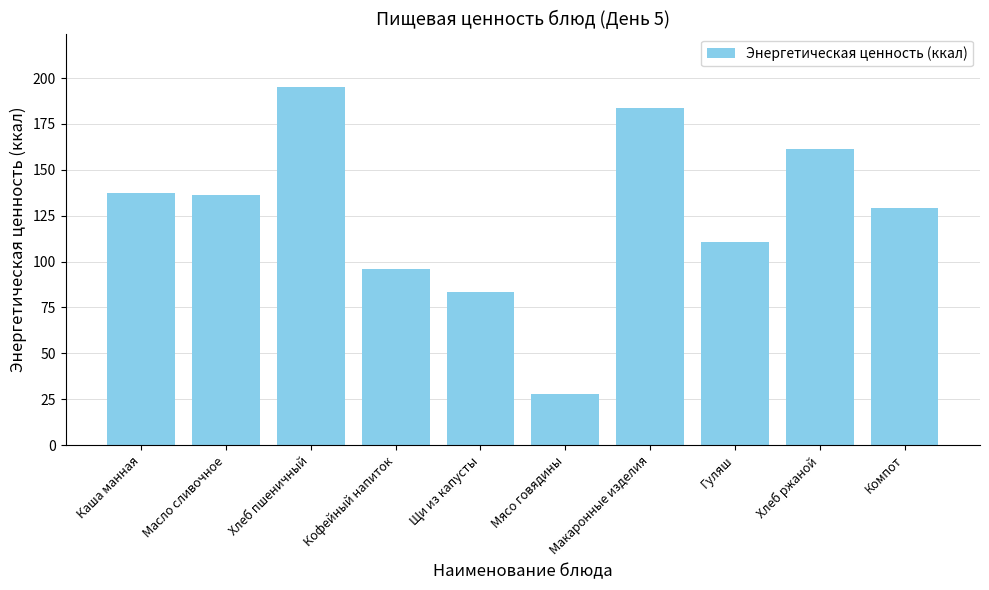

What position from the left is Щи из капусты?

5